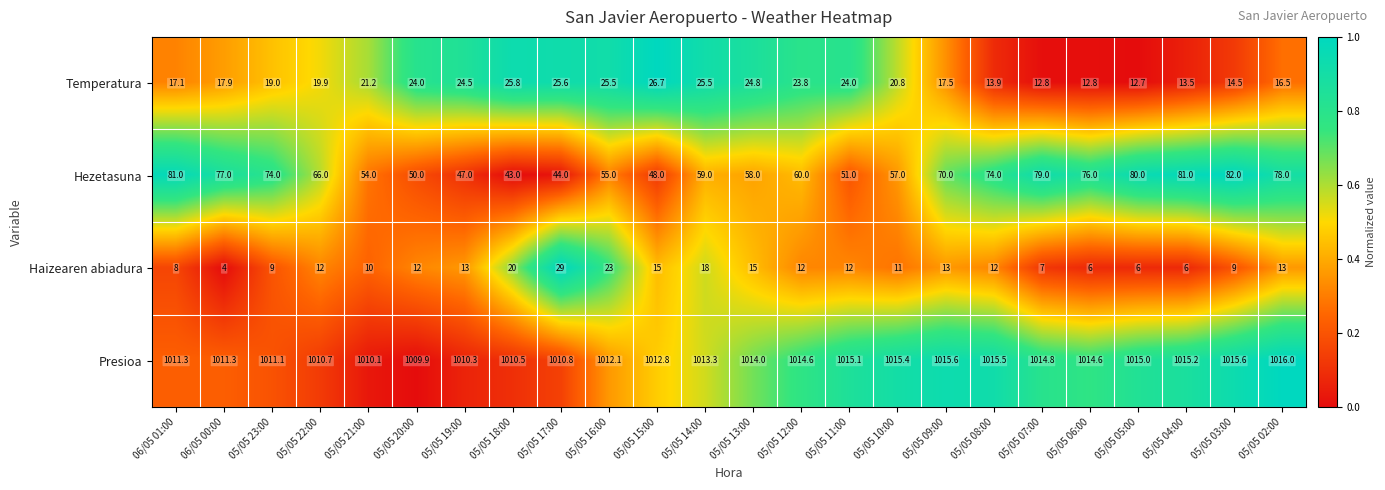

Read the Temperatura value at 05/05 16:00.

25.5